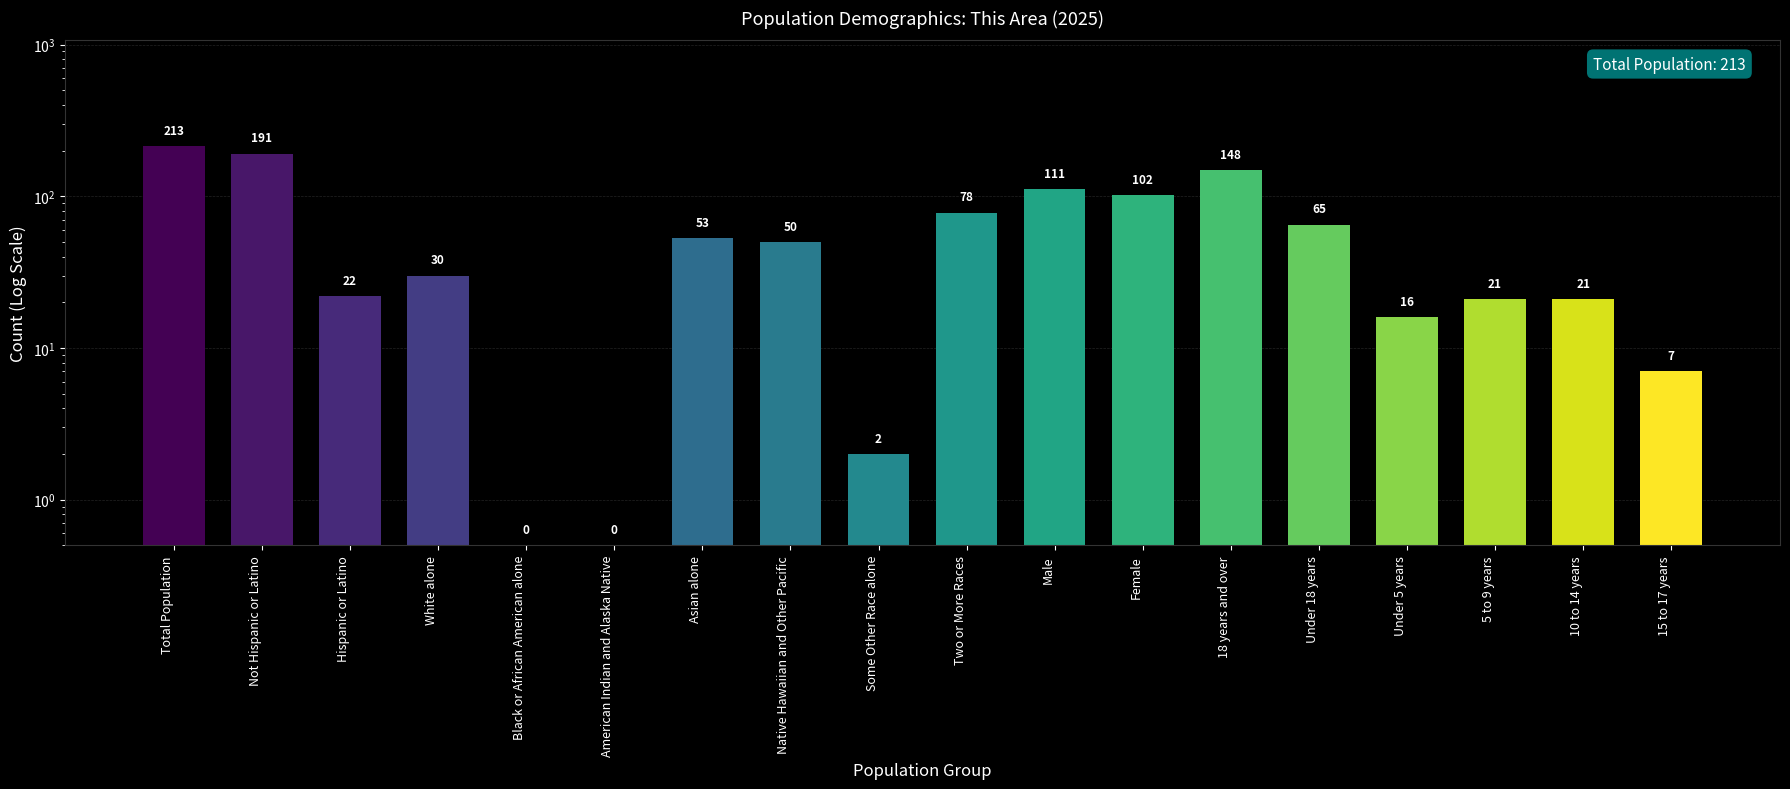

What is the change in value from Under 18 years to Under 5 years?

-49.0